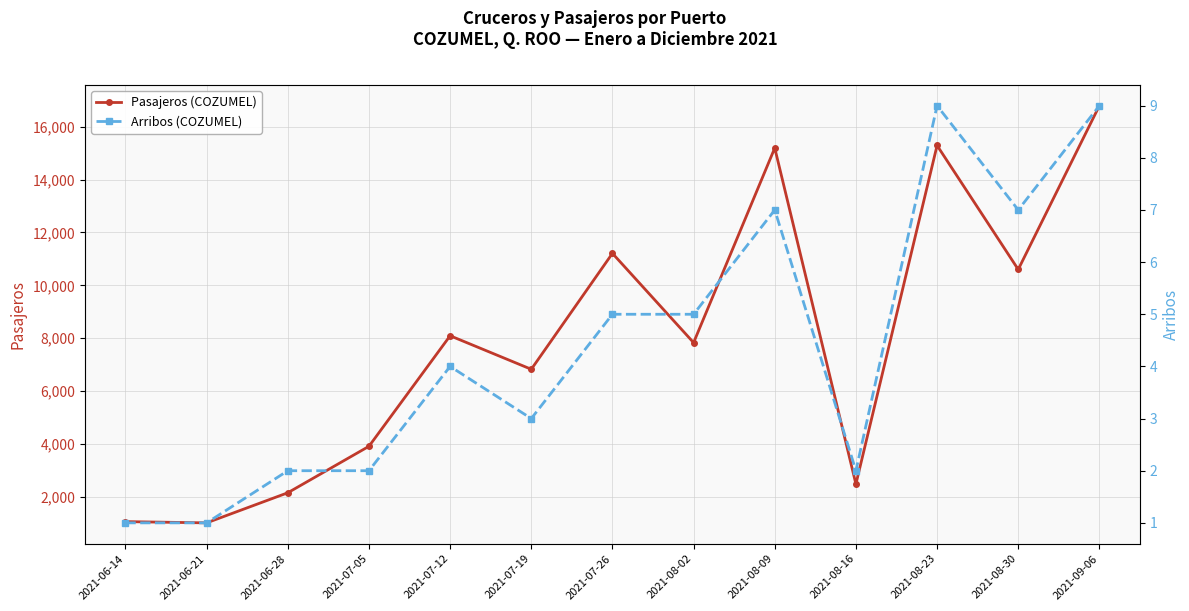

What is the difference between the second highest and minimum values in the Pasajeros (COZUMEL) series?

14279